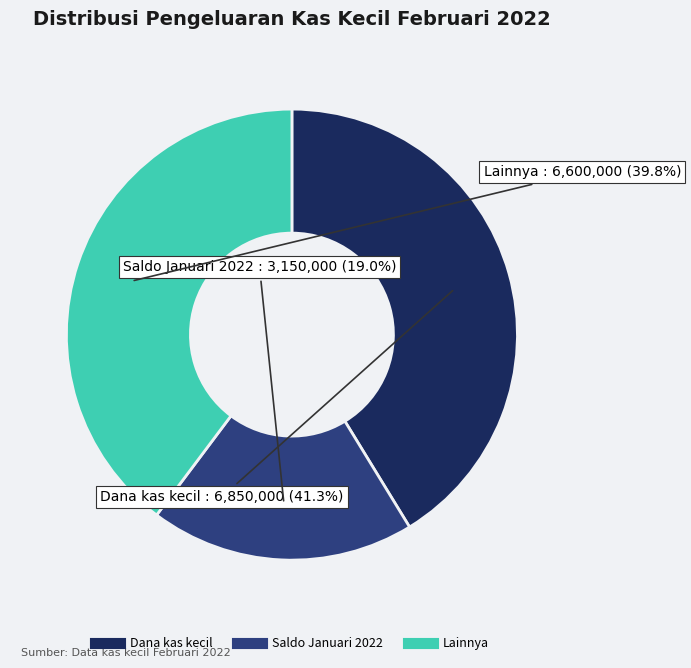

Does any single category account for the majority?

No